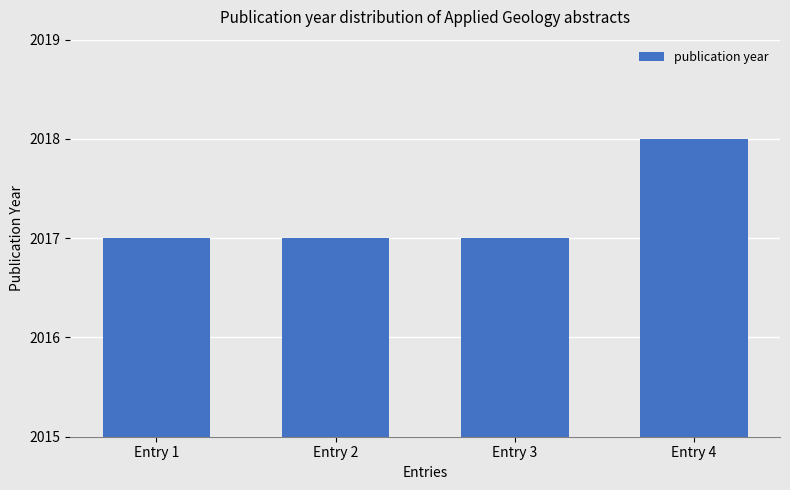

Are the bars grouped side by side (vs. stacked)?

No